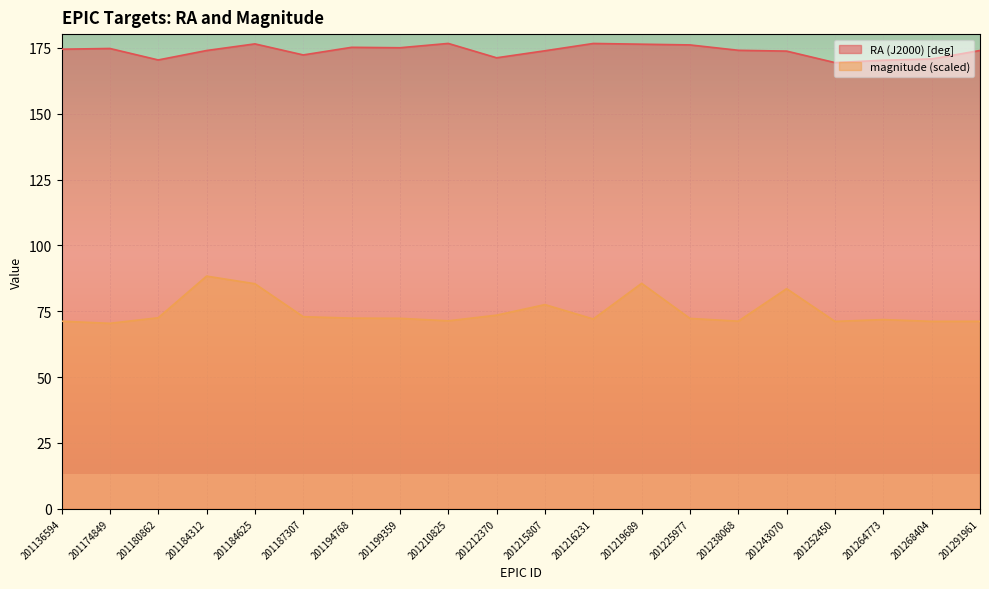

Reading right to left, what are all the values shown in this chart?

RA (J2000) [deg]: 174.0	170.8	170.3	169.4	173.8	174.1	176.1	176.4	176.7	173.9	171.2	176.7	175.0	175.2	172.3	176.5	174.0	170.4	174.8	174.5
magnitude: 71.2	71.2	71.8	71.2	83.6	71.2	72.3	85.6	72.1	77.5	73.5	71.4	72.3	72.4	72.9	85.5	88.3	72.5	70.4	71.2